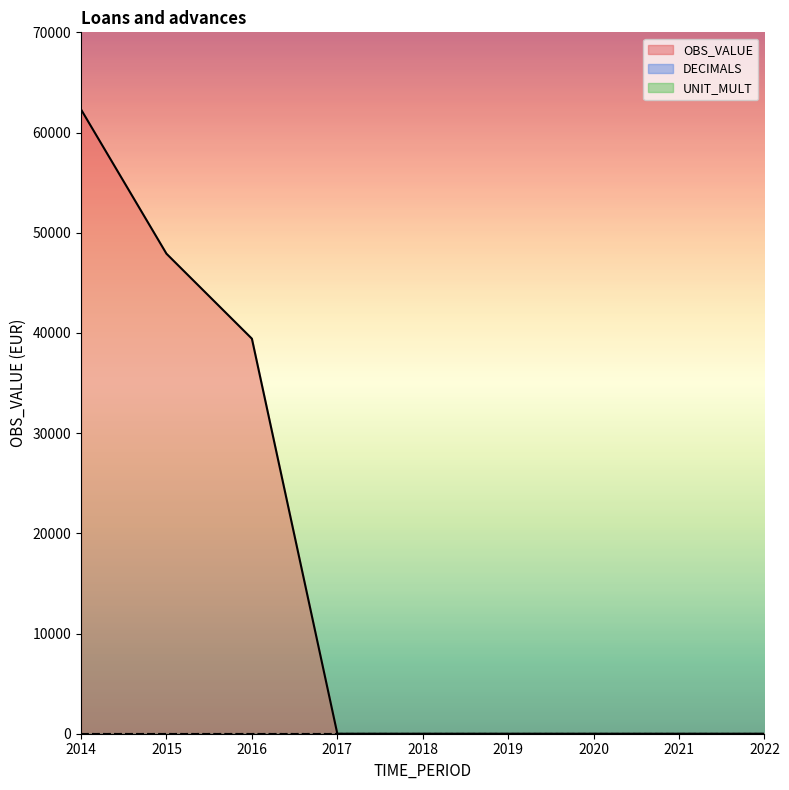

What are all the series names shown in the legend?

OBS_VALUE, DECIMALS, UNIT_MULT